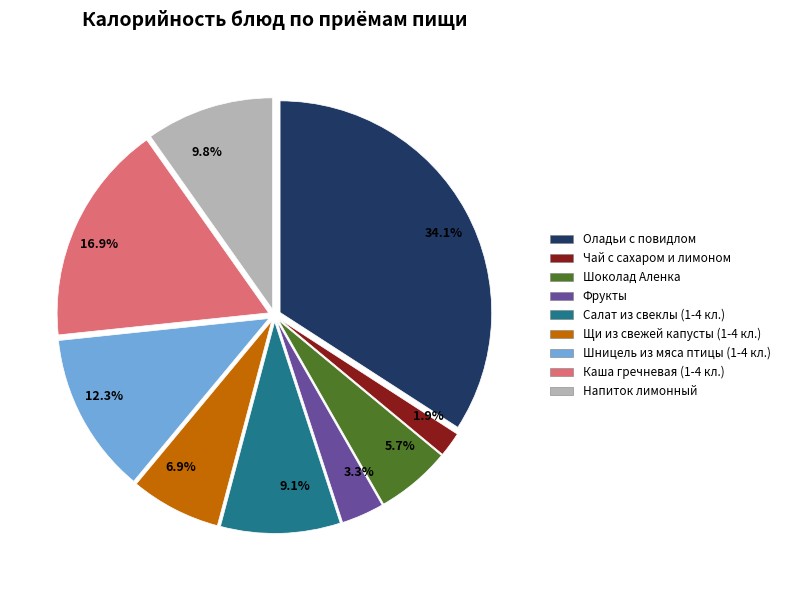

What percentage is the Чай с сахаром и лимоном slice, to the nearest percent?

2%